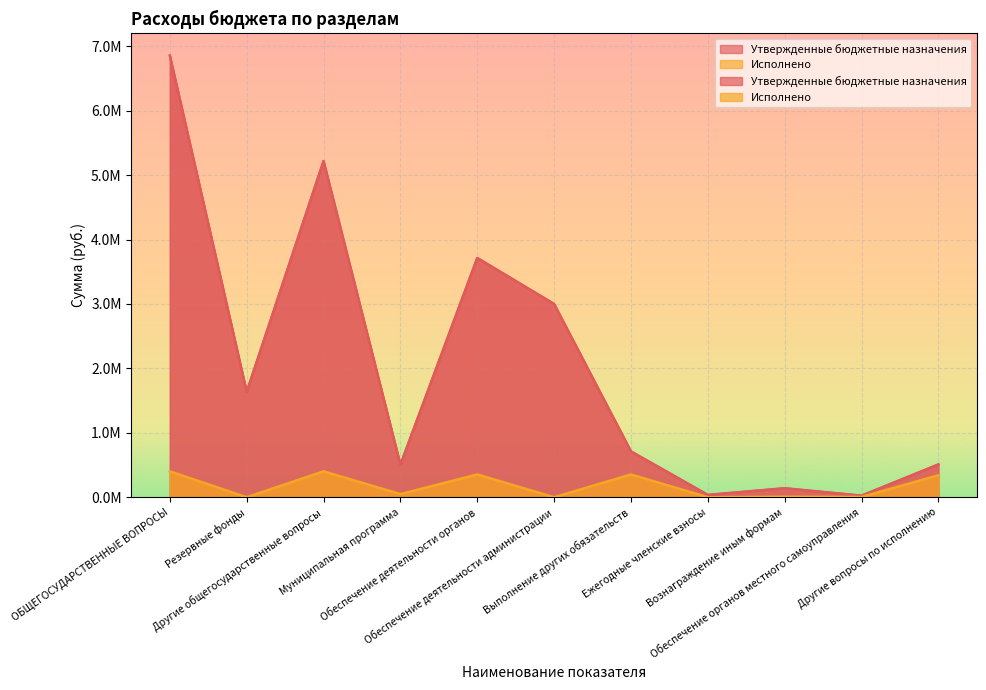

Rank the series by their maximum value, from highest to lowest.

Утвержденные бюджетные назначения, Исполнено